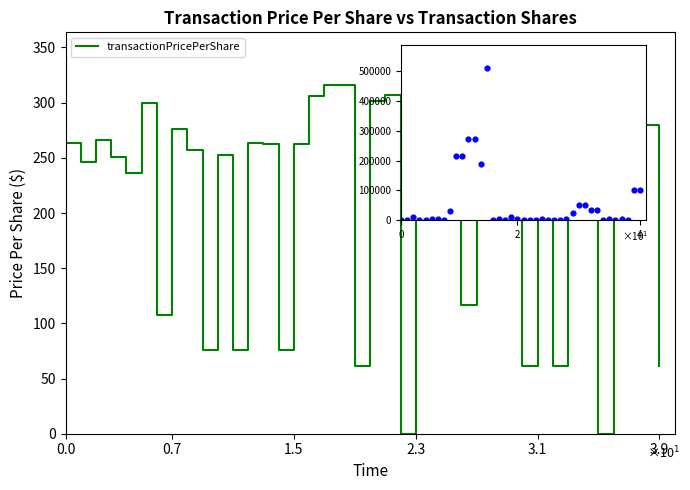

Which series reaches the minimum Y coordinate?

transactionPricePerShare